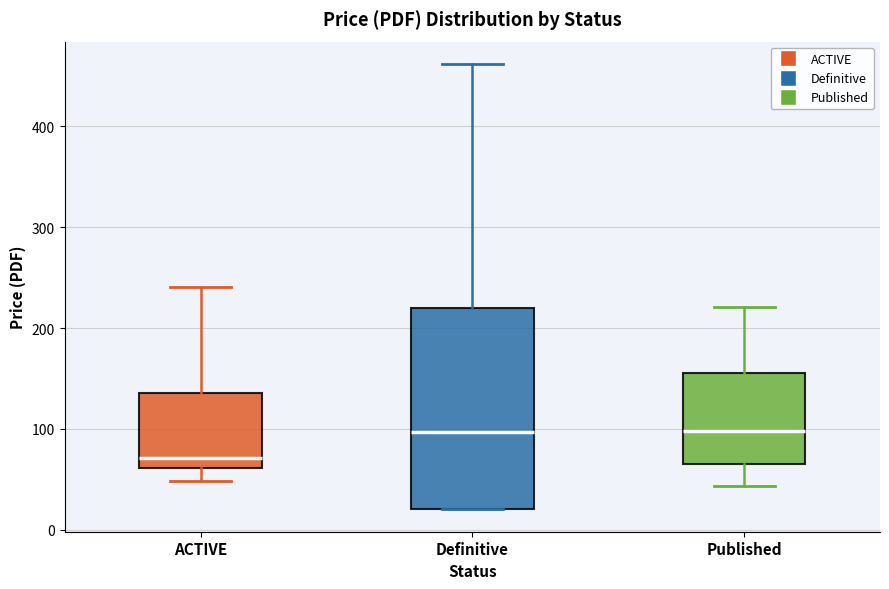

Where does the upper whisker of the box for ACTIVE end on the y-axis? The values are not printed on the chart, so give them approximately, as read against the axis.

240